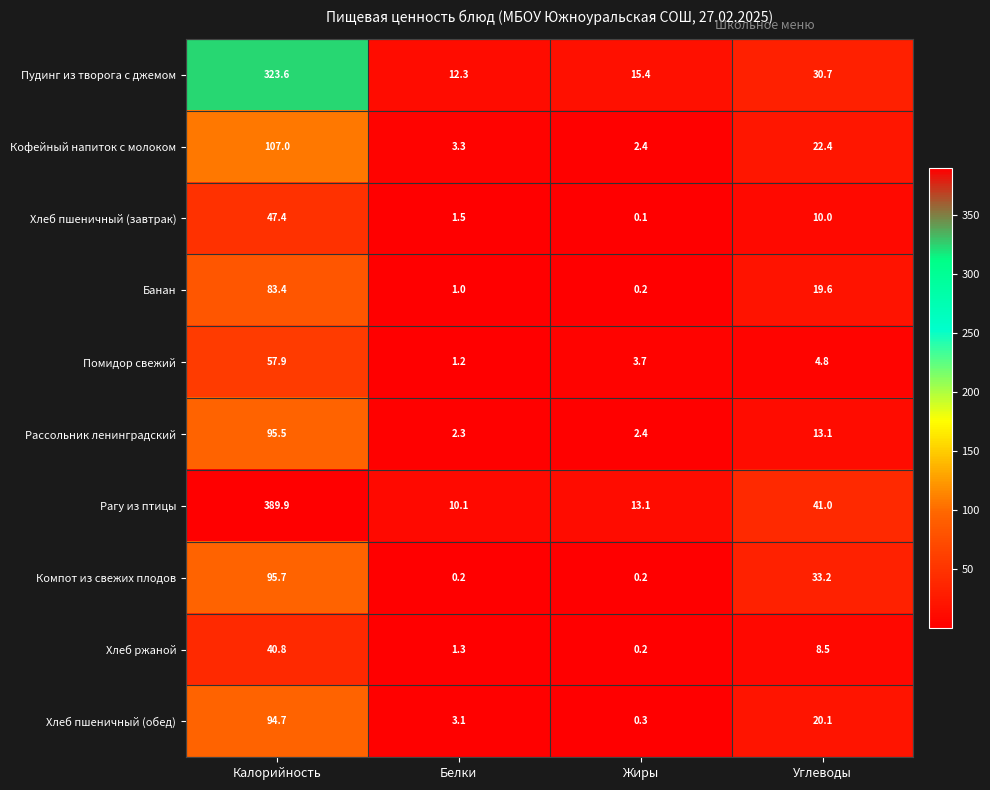

Which label corresponds to the largest value in the chart?

Калорийность